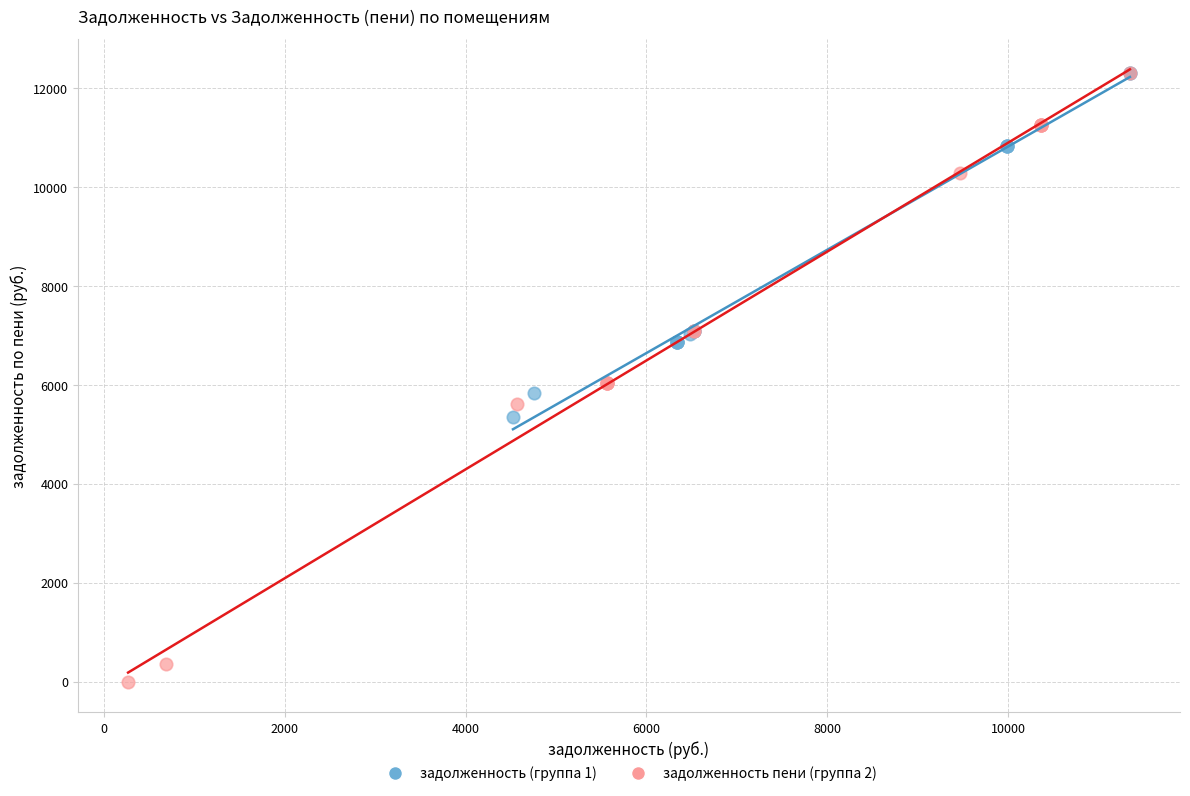

Which series has the widest spread of Y values?

задолженность пени (группа 2)